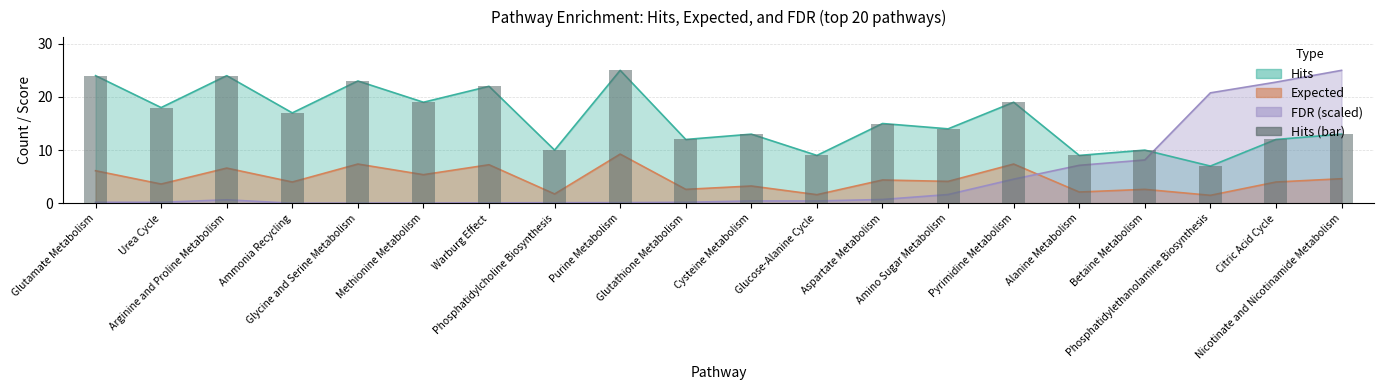

What position from the right is Ammonia Recycling?

17